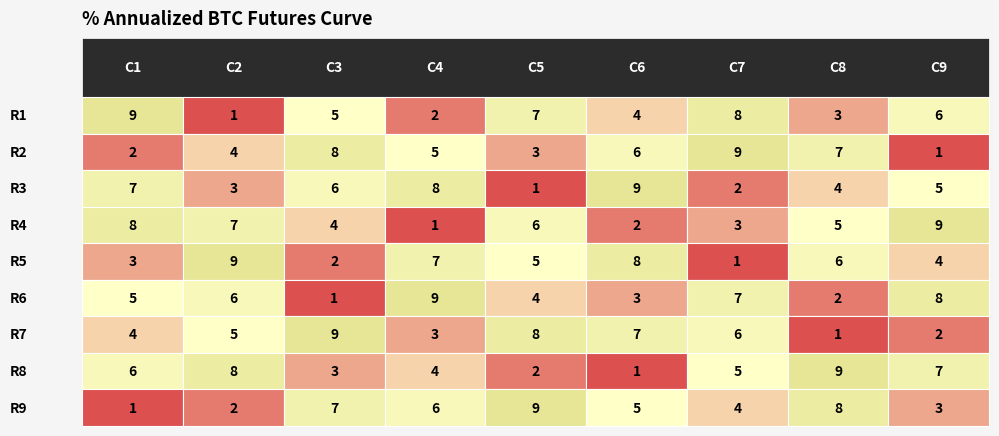

What is the difference between the maximum and minimum values in the 2 series?

8